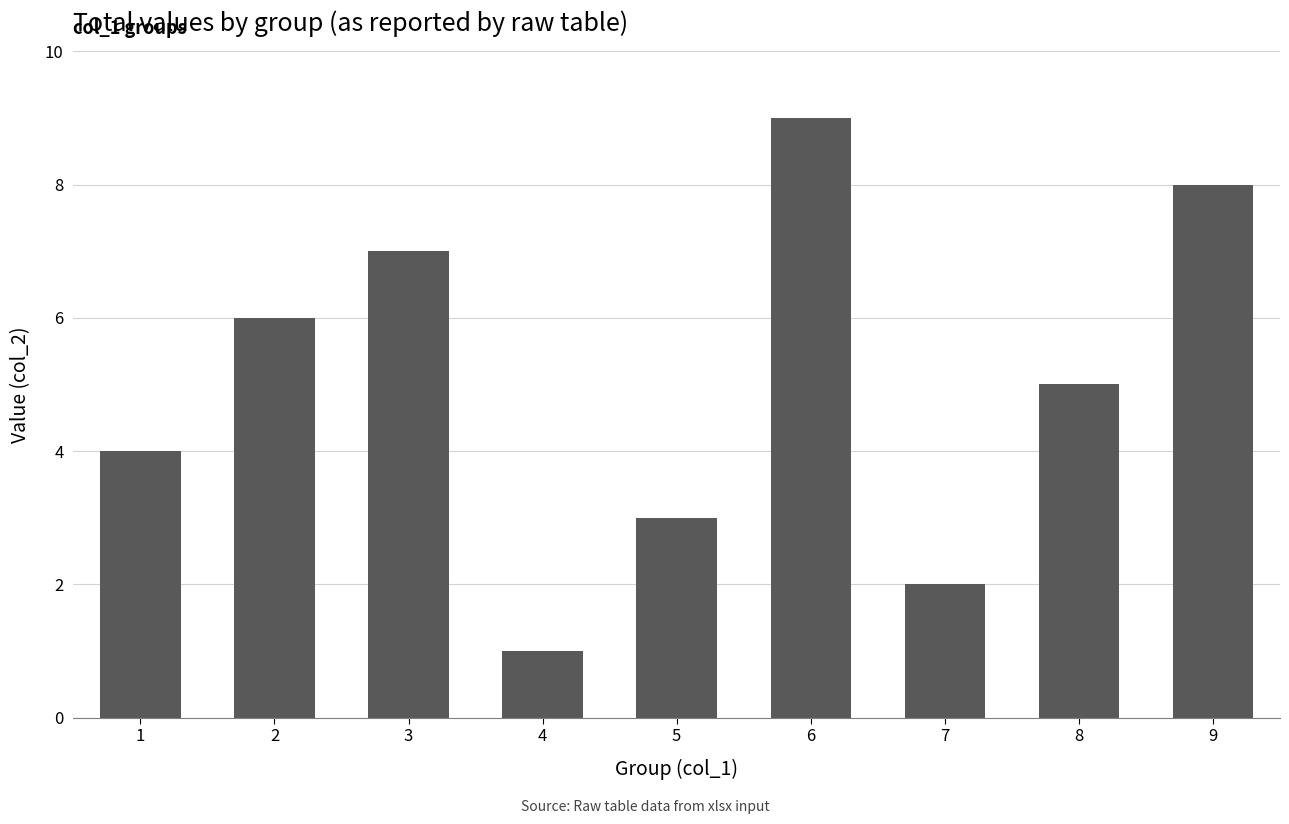

What is the minimum value shown in the chart?

1